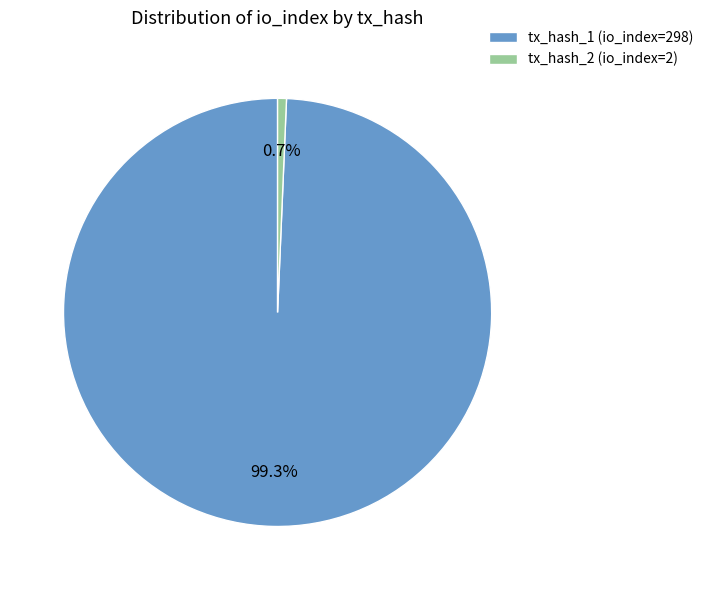

Is there a majority slice in this chart?

Yes